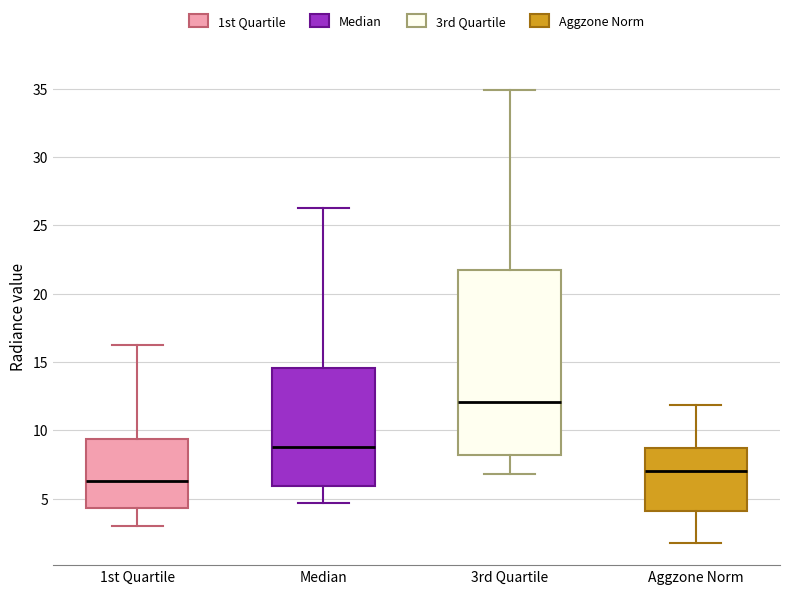

Which box's median line is the highest?

3rd Quartile